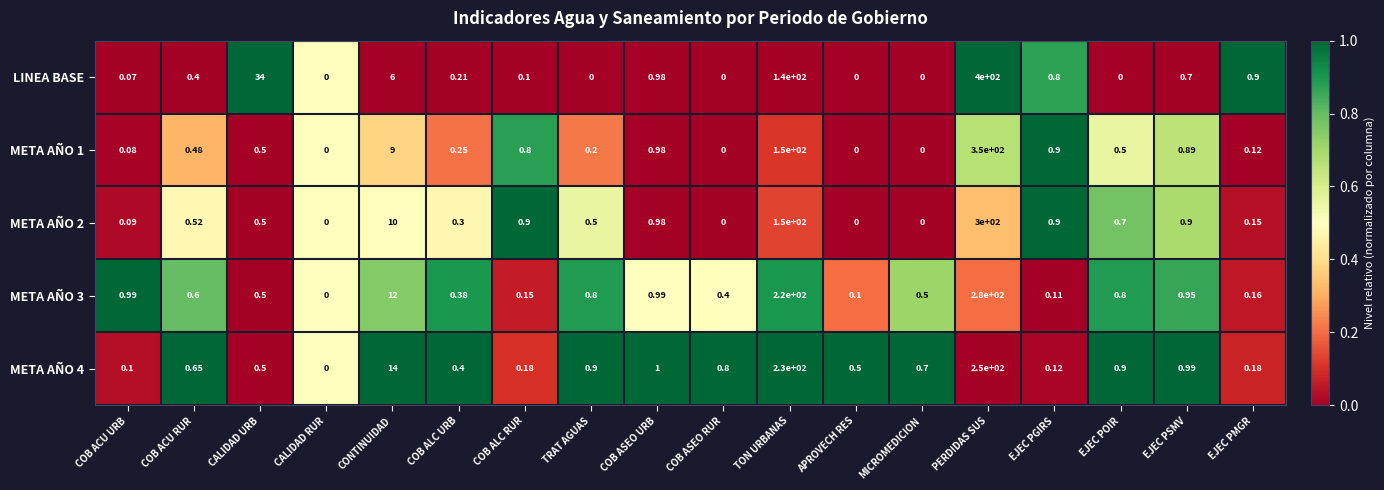

How many categories are shown in the chart?

18